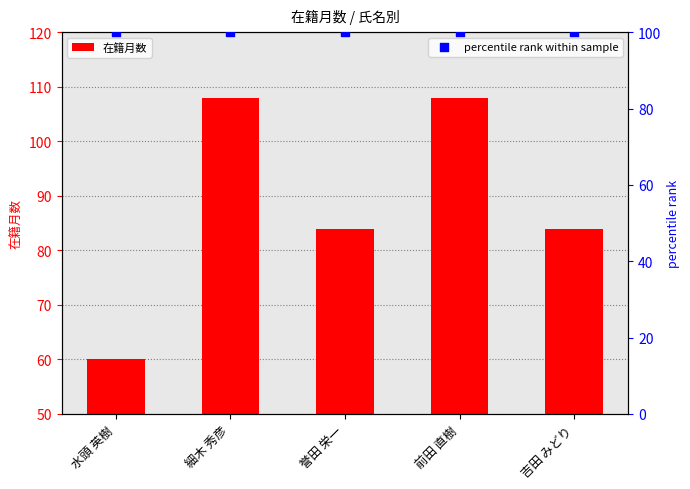

At which category is the sum across all series the highest?

細木 秀彦